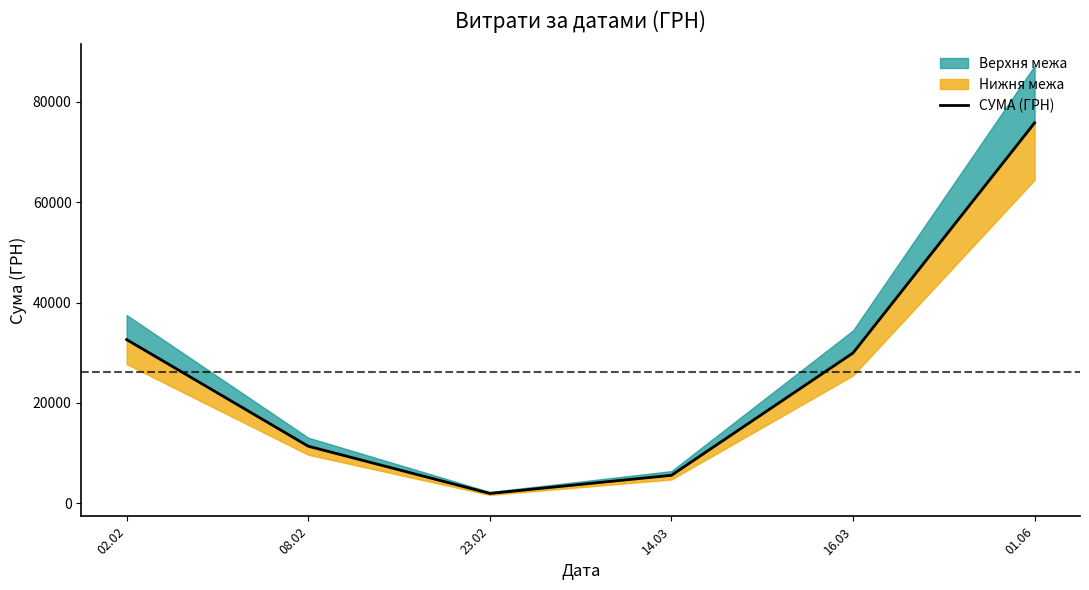

At which category does the data reach its first local valley?

23.02